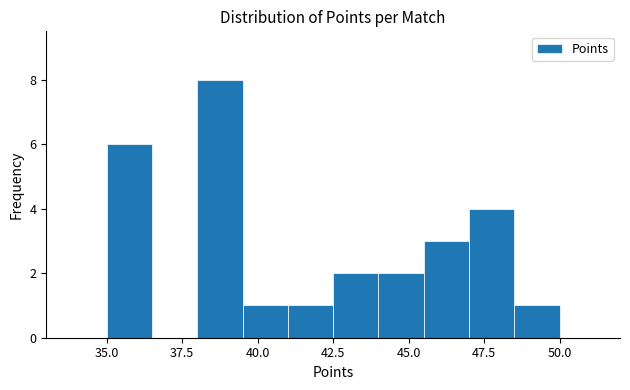

Read against the x-axis, roughly where is the centre of the tallest bar?

39.0